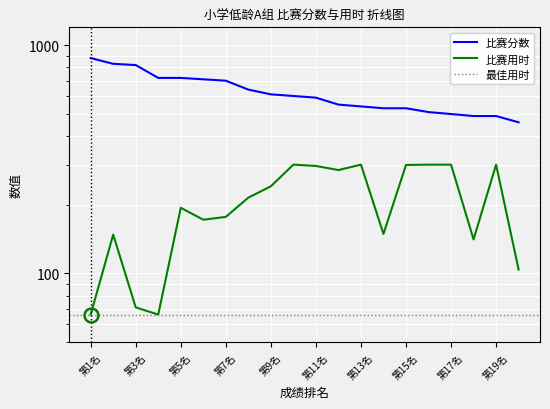

What is the value of the 比赛用时 point at the 17th from the left?

300